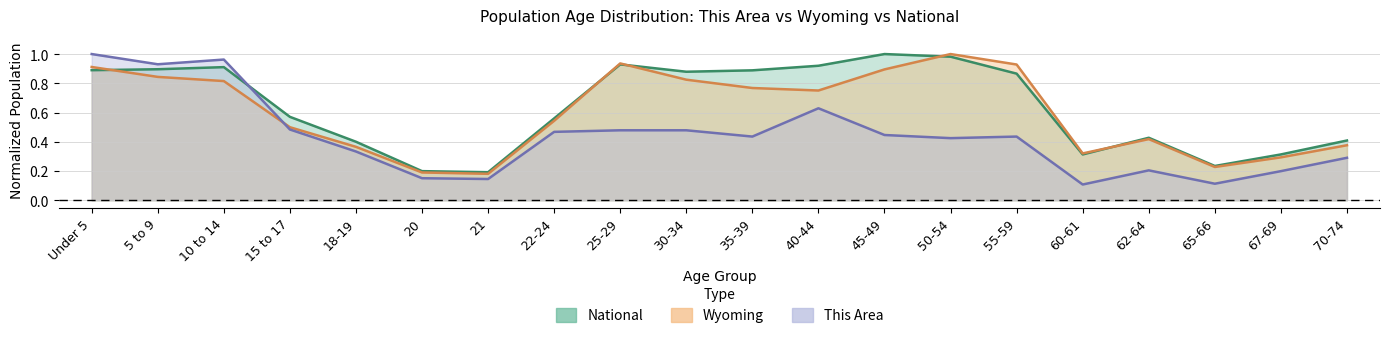

List the labels in order of Wyoming value, smallest first.

21, 20, 65-66, 67-69, 60-61, 18-19, 70-74, 62-64, 15 to 17, 22-24, 40-44, 35-39, 10 to 14, 30-34, 5 to 9, 45-49, Under 5, 55-59, 25-29, 50-54